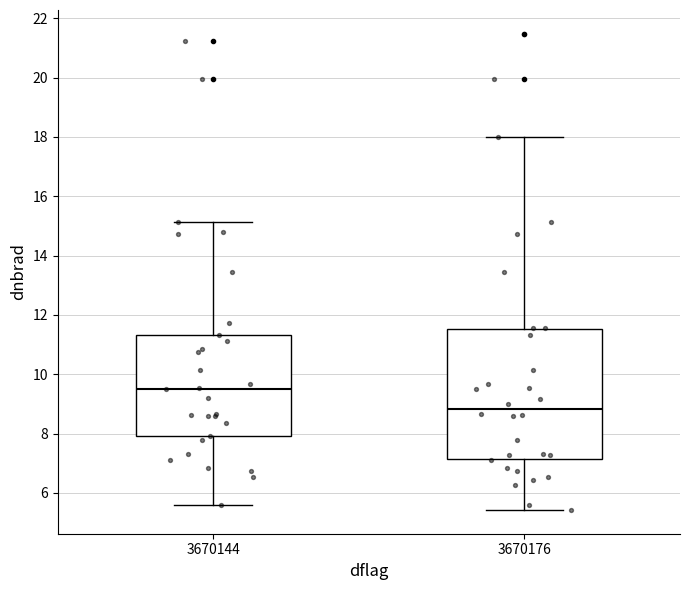

Which box is the tallest, from its lower edge to its upper edge?

3670176